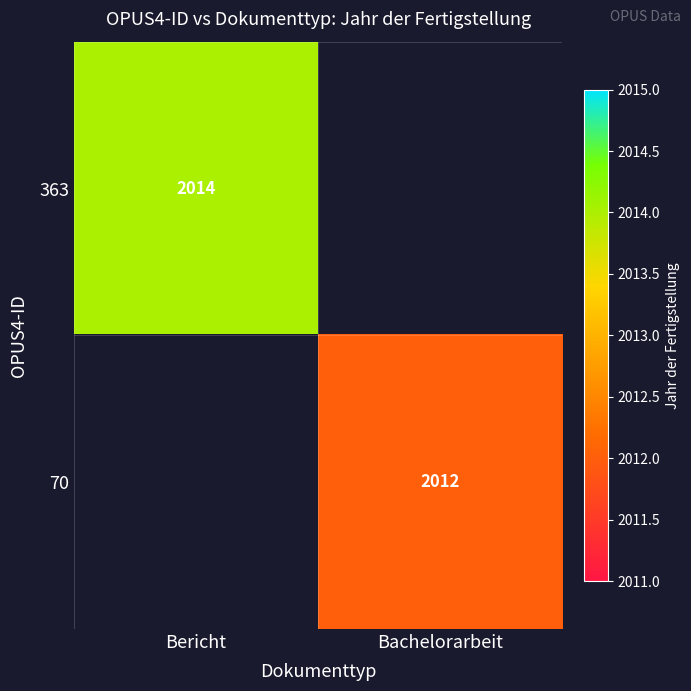

The 70 series shows 2012 at Bachelorarbeit. True or false?

True